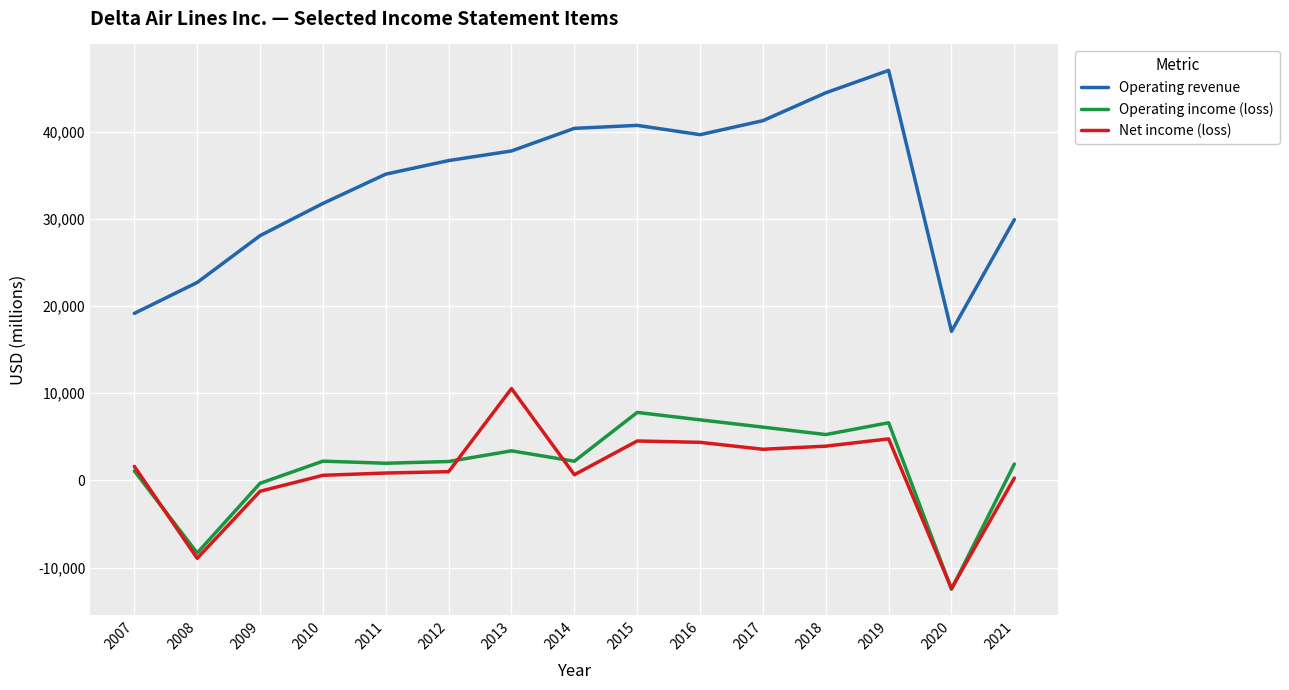

Which category has the lowest value in the Net income (loss) series?

2020